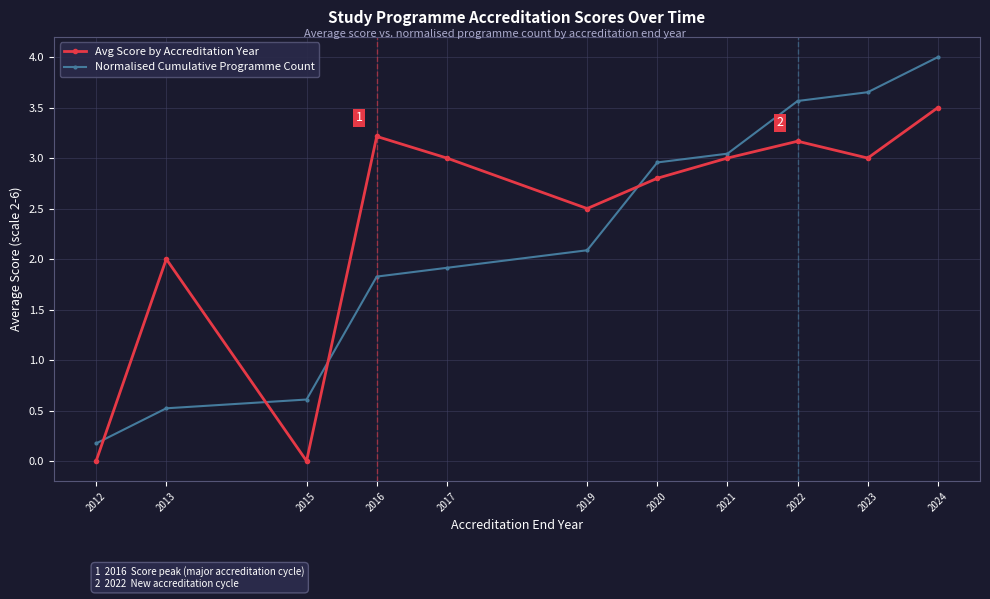

How many data points does each series have?

11